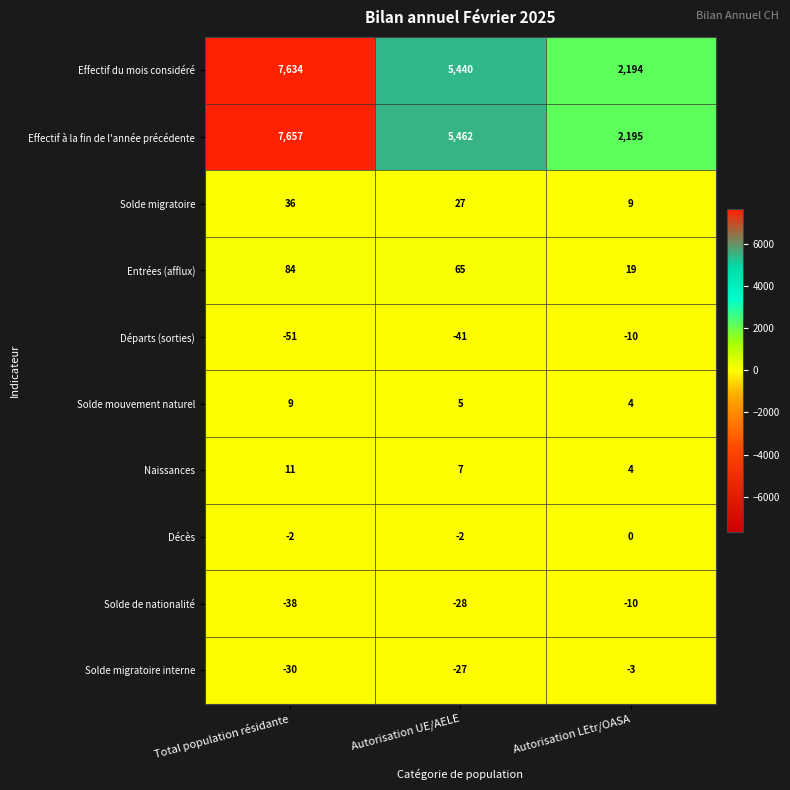

True or false: Effectif du mois considéré has a value of 3904 at Autorisation LEtr/OASA.

False